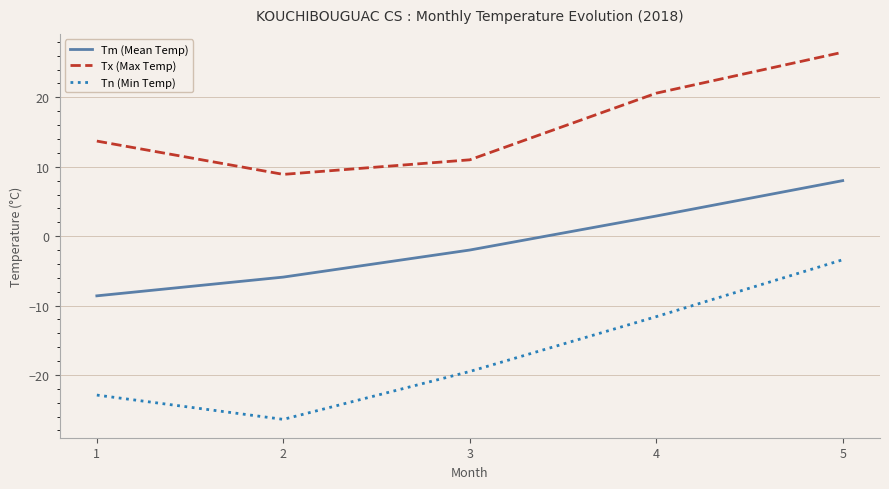

What is the difference between the maximum and minimum values in the Tx (Max Temp) series?

17.6